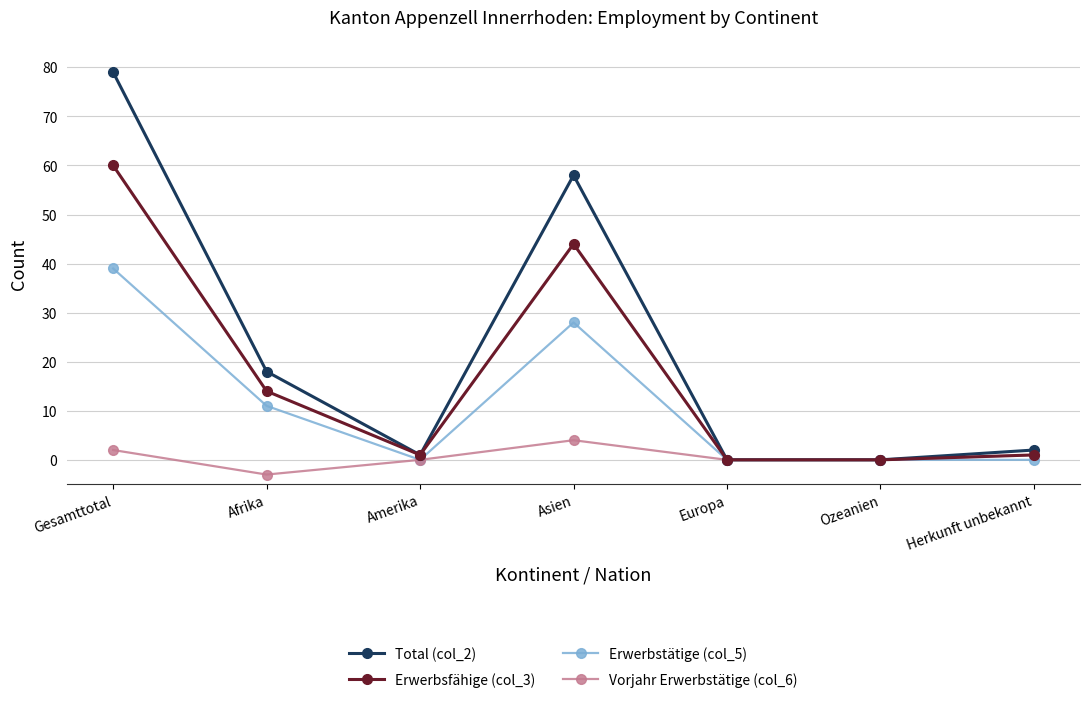

How many categories are shown in the chart?

7